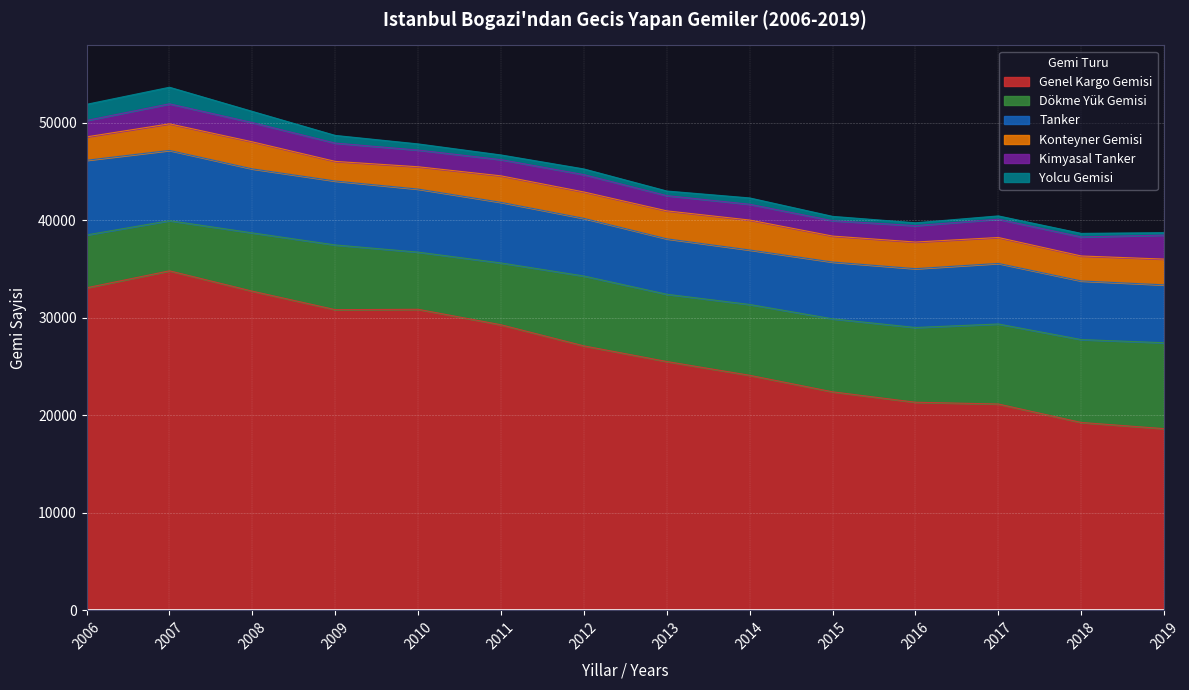

True or false: Konteyner Gemisi and Kimyasal Tanker cross at least once.

False